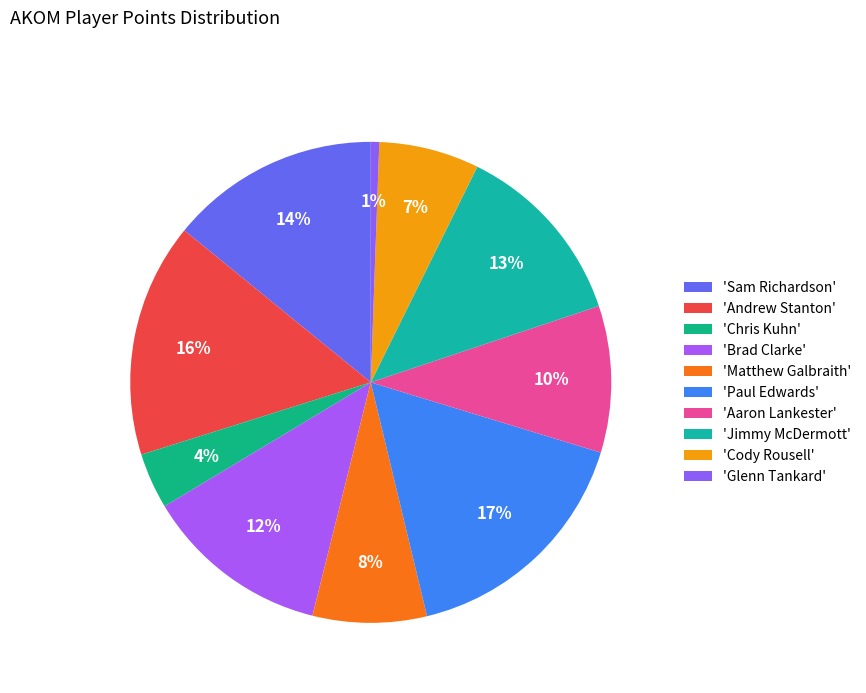

Count the number of slices in the pie.

10